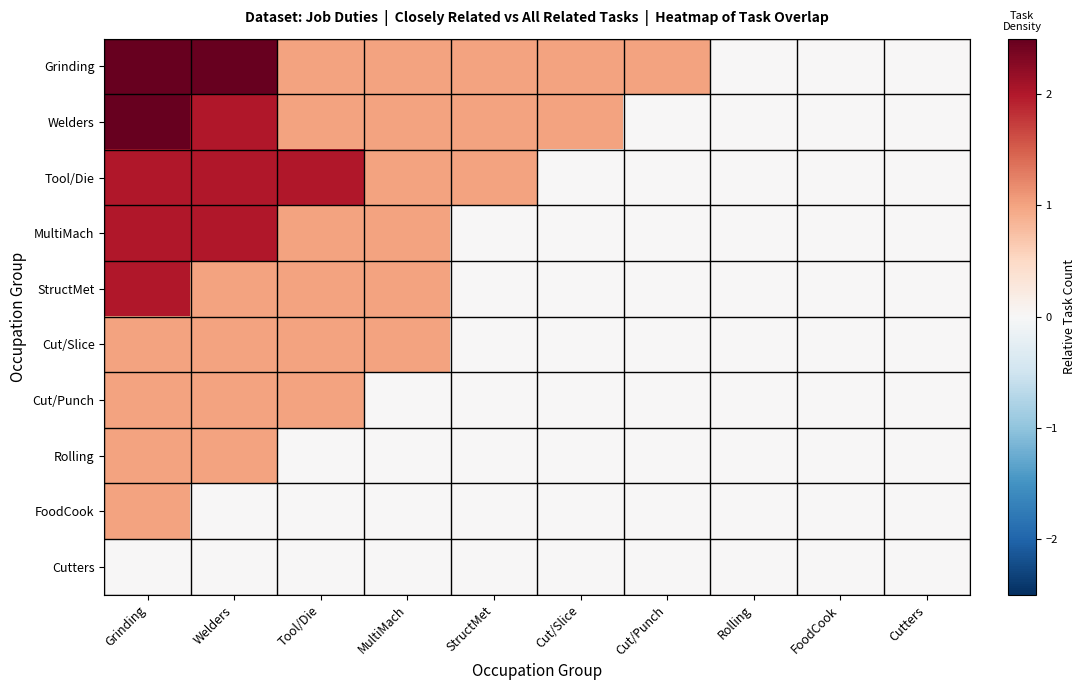

What is the total value across all series at Grinding?

17